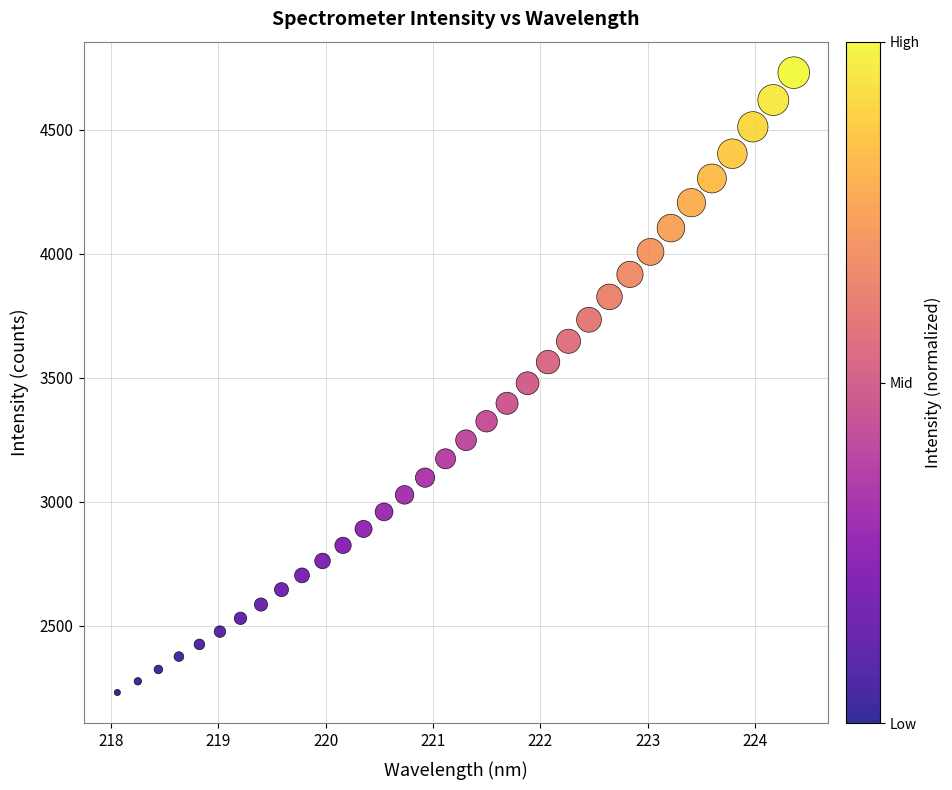

What is the range of Y values (max minus min)?

2497.7